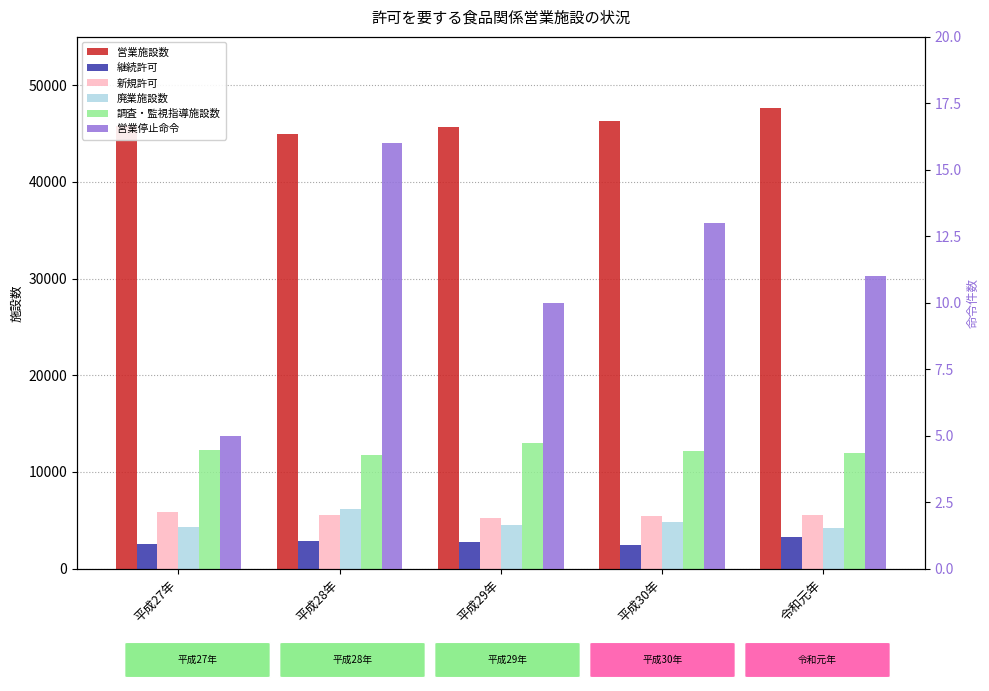

Which series has the widest spread of values?

営業施設数